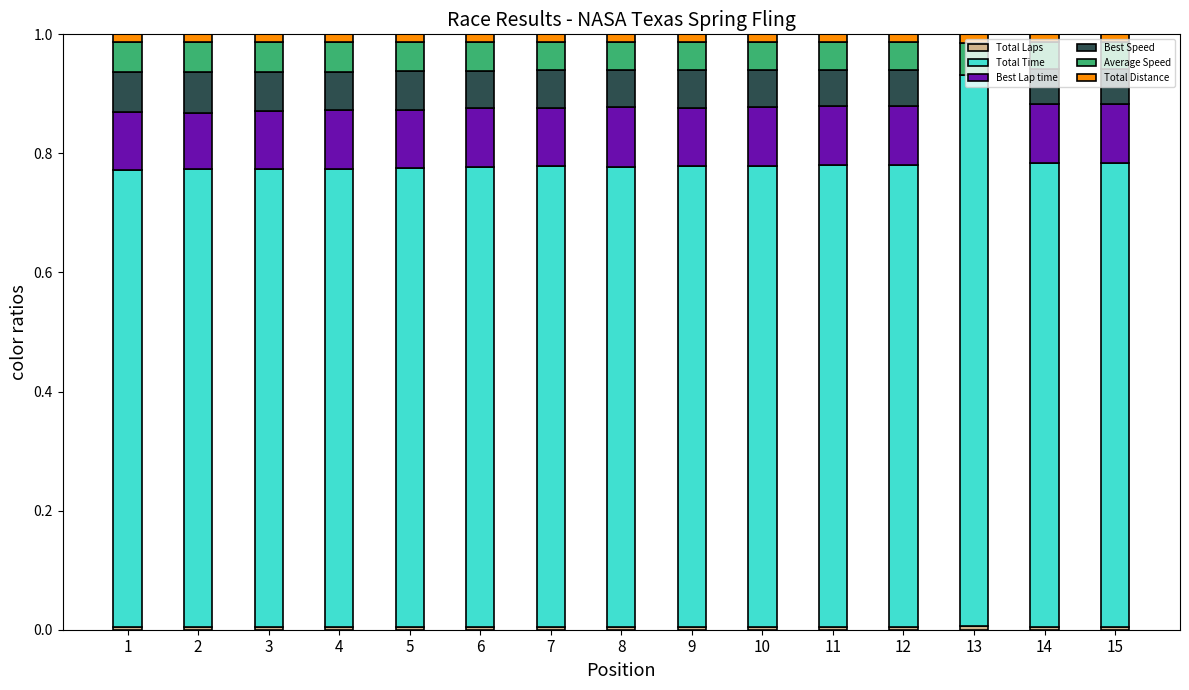

At which category is the sum across all series the highest?

7